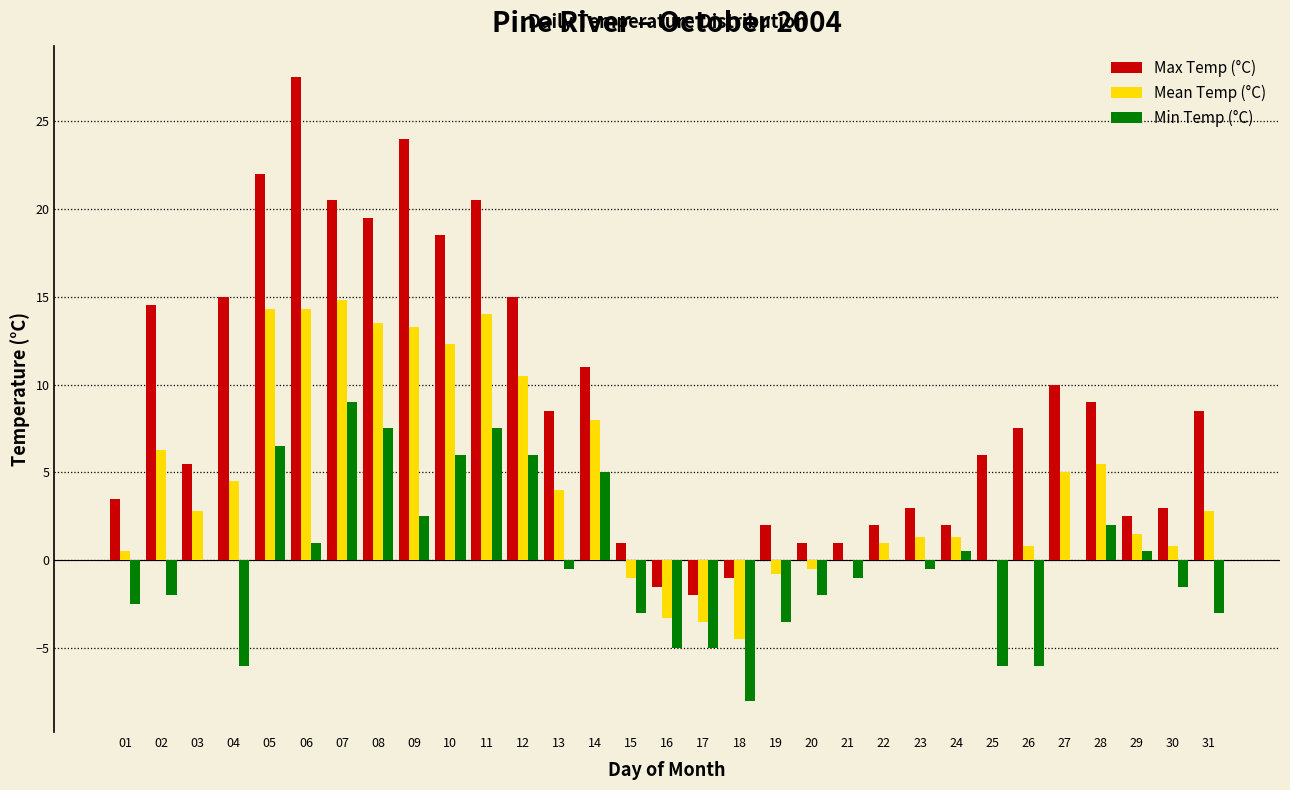

Which series has the largest total across all categories?

Max Temp (°C)